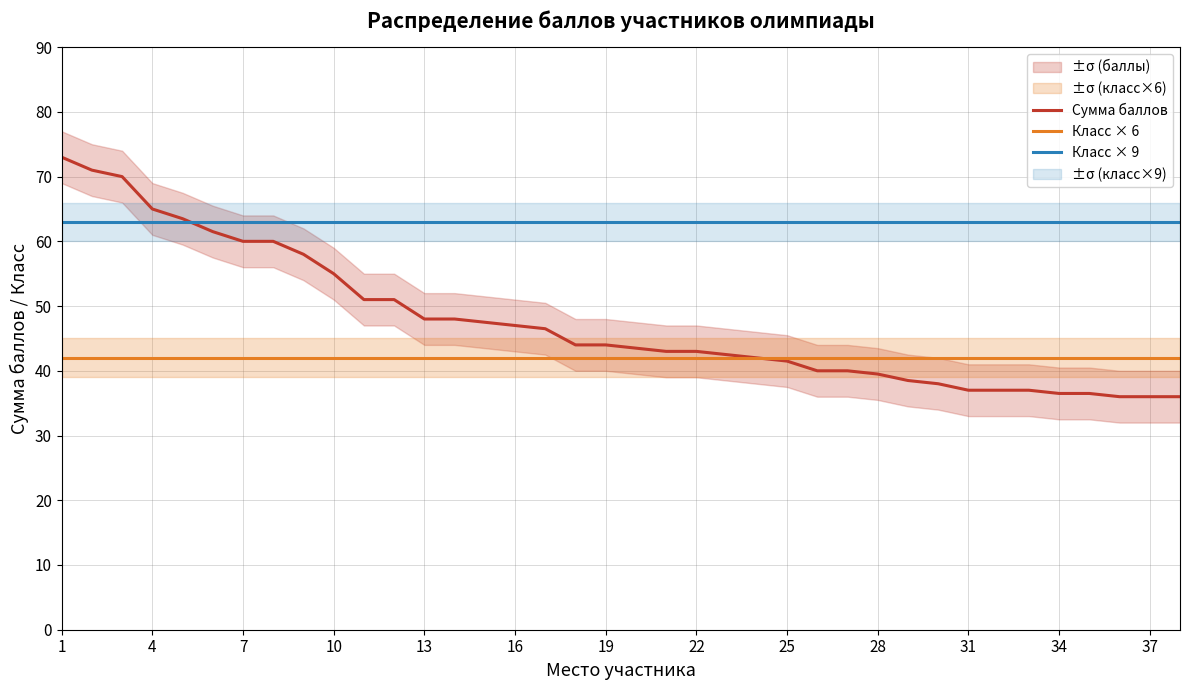

Rank the series by their maximum value, from highest to lowest.

Сумма баллов, Класс × 9, Класс × 6